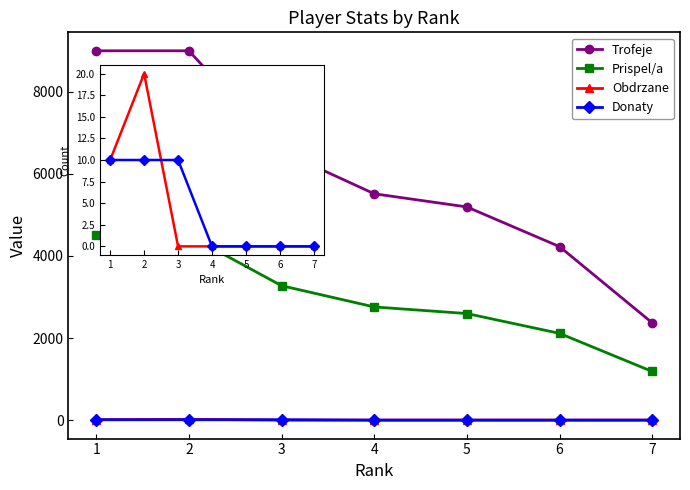

Between which two adjacent categories do Obdrzane and Donaty first intersect?

2 and 3